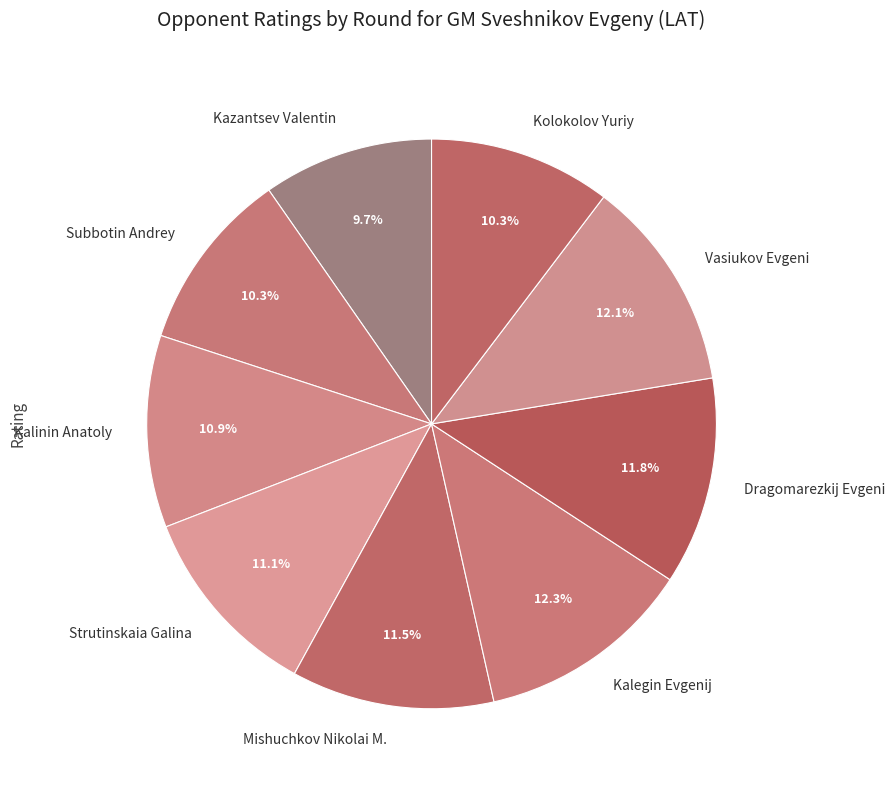

What is the smallest slice in the pie chart?

Kazantsev Valentin